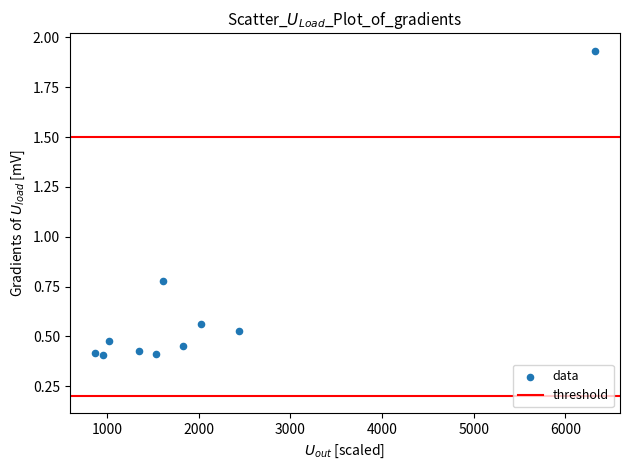

What is the average X value?

1994.9